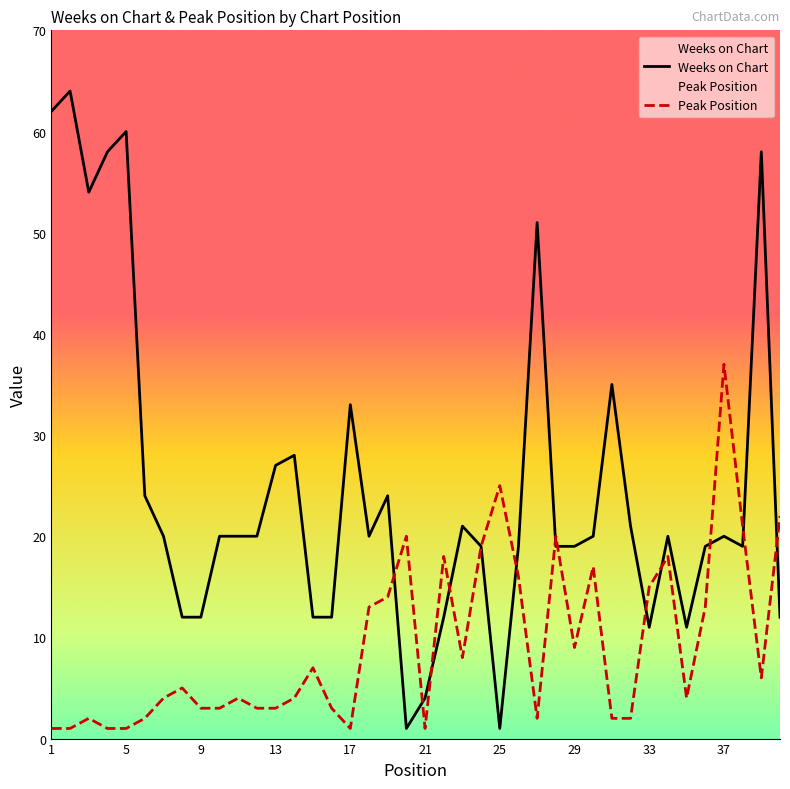

Reading right to left, what are all the values shown in this chart?

Weeks on Chart: 12	58	19	20	19	11	20	11	21	35	20	19	19	51	19	1	19	21	12	4	1	24	20	33	12	12	28	27	20	20	20	12	12	20	24	60	58	54	64	62
Peak Position: 22	6	21	37	13	4	18	15	2	2	17	9	20	2	16	25	19	8	18	1	20	14	13	1	3	7	4	3	3	4	3	3	5	4	2	1	1	2	1	1